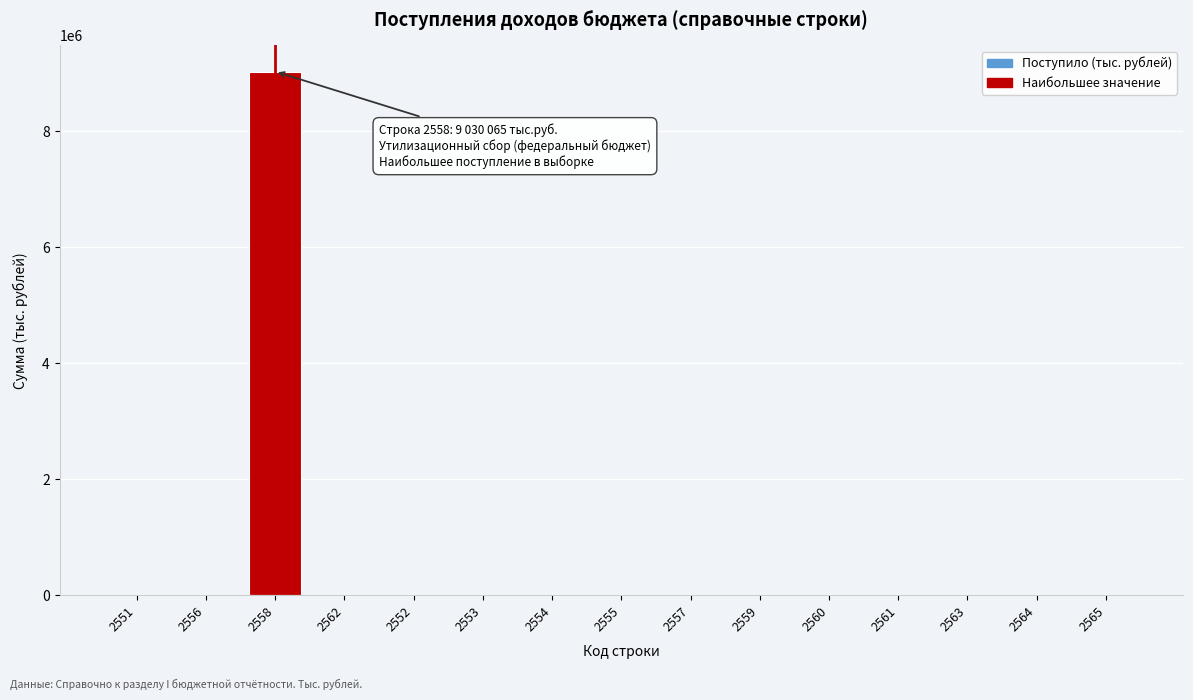

Is it true that the value at 2564 is -4275108?

False